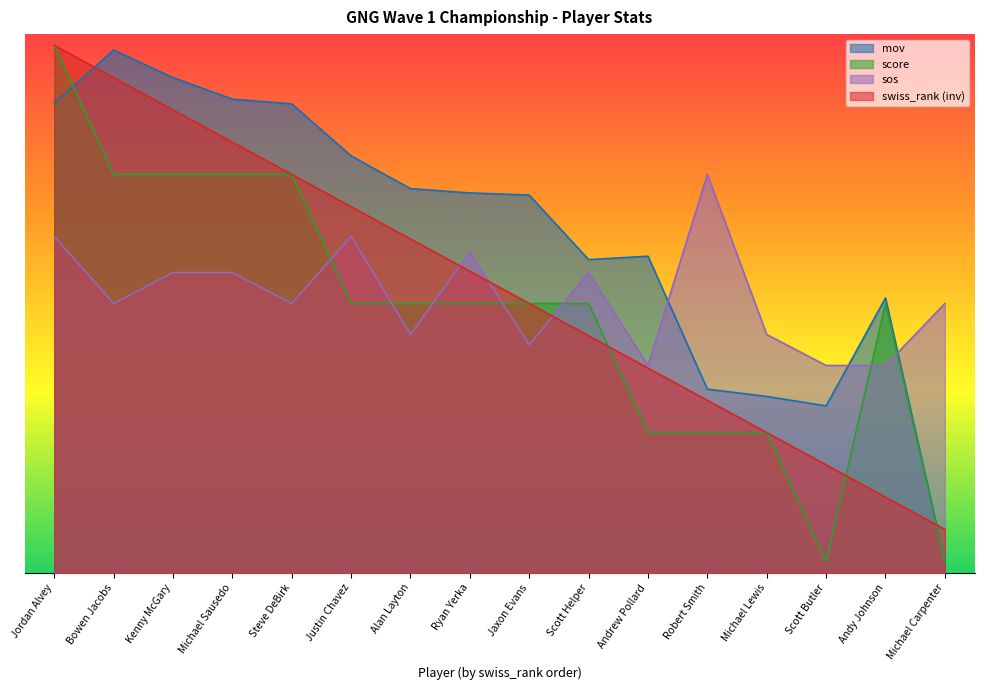

Rank the series by their maximum value, from highest to lowest.

mov, swiss_rank, score, sos